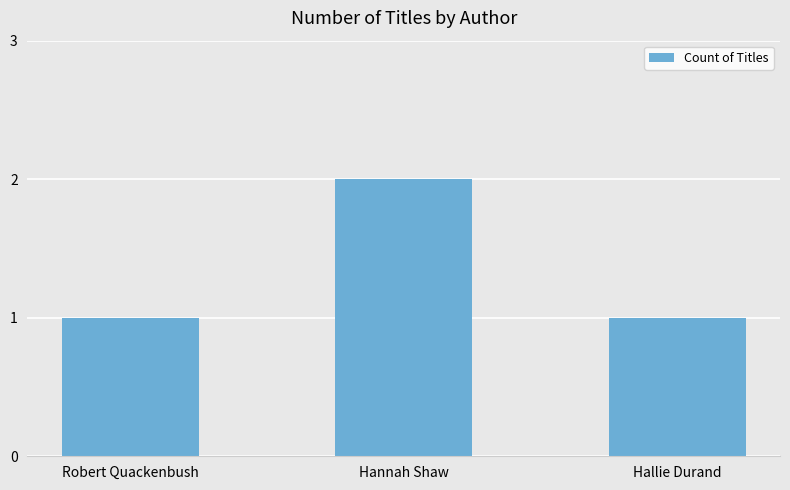

The value at Hallie Durand is 1. True or false?

True